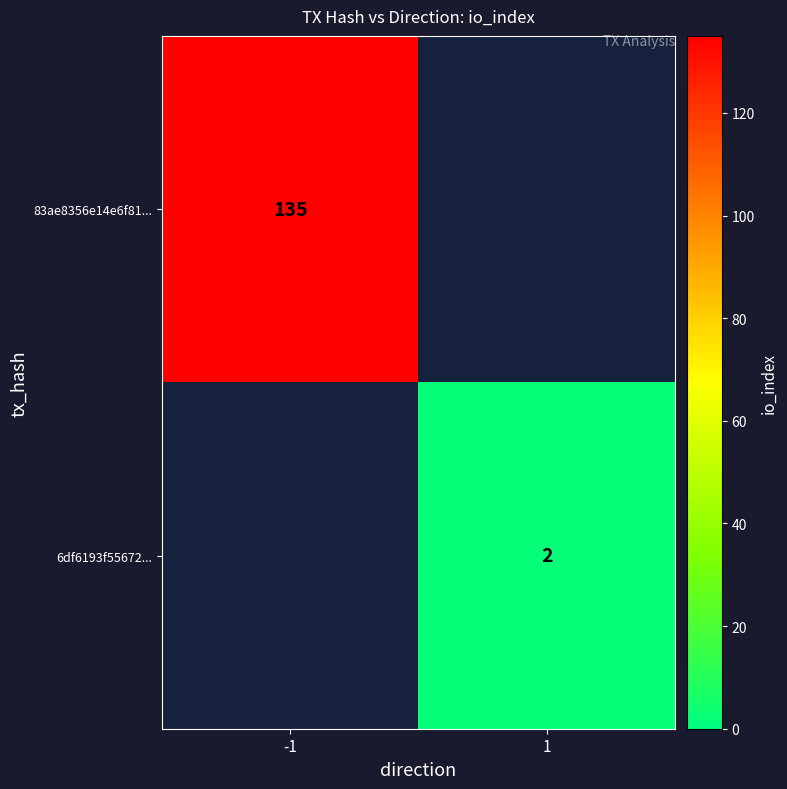

What is the minimum value shown in the chart?

2.0